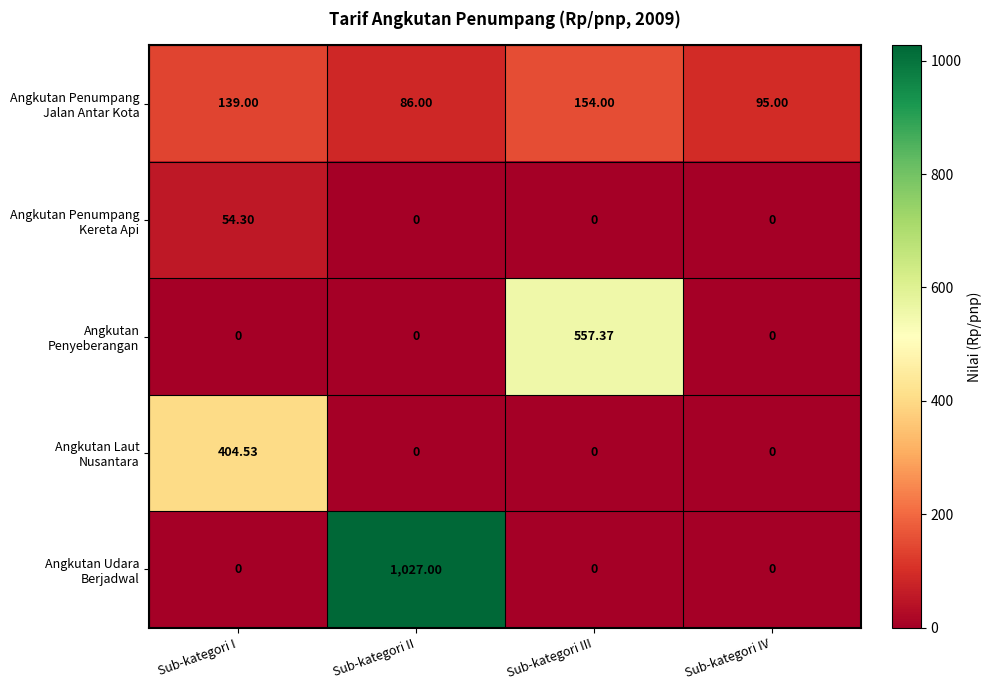

Count the number of data series in this chart.

5